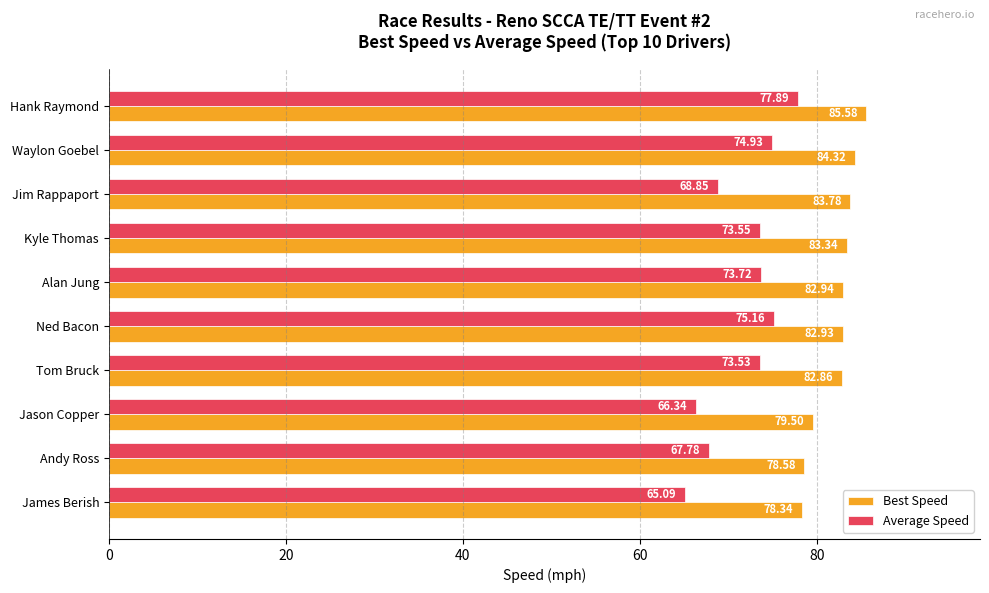

How many distinct data groups are displayed?

2